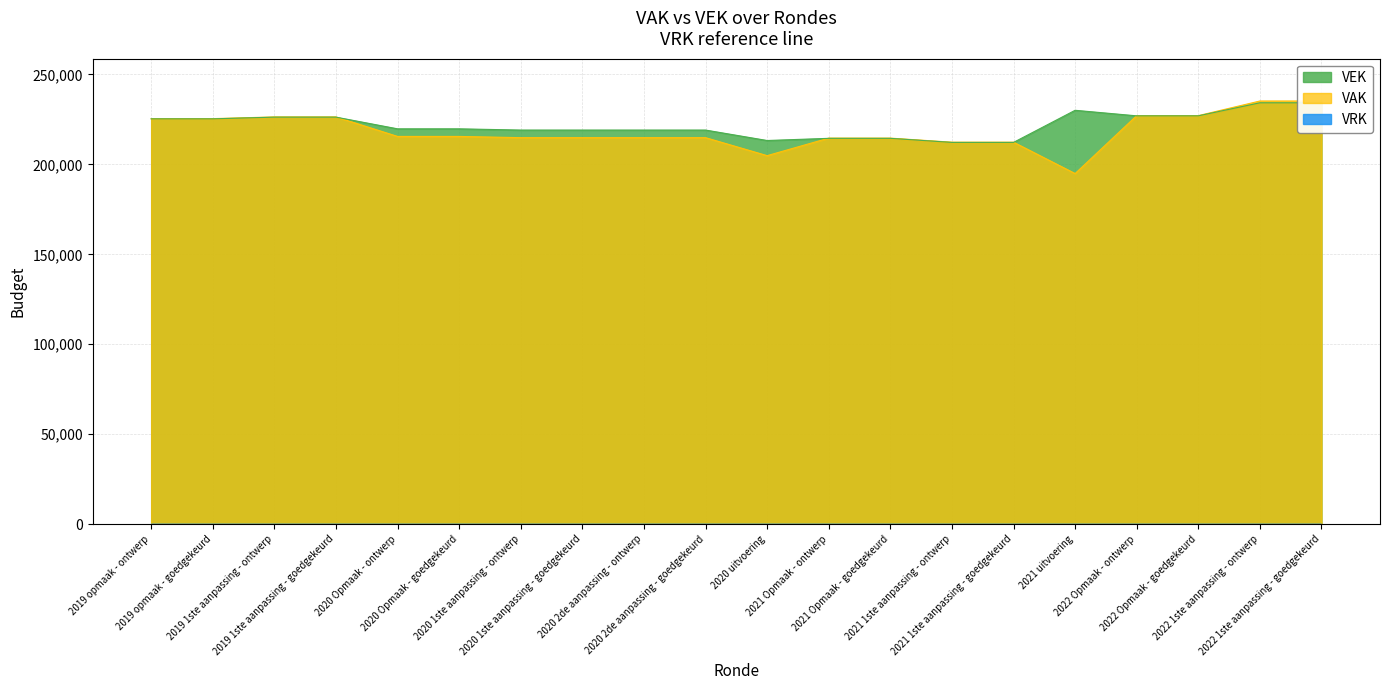

What is the sum of all VAK values?

4372400